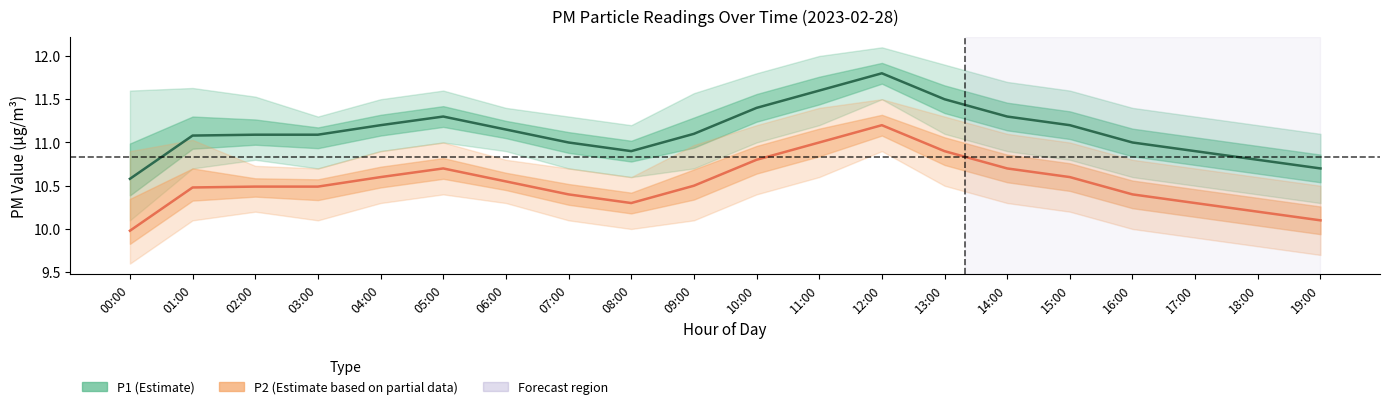

What is the label of the 10th point from the left?

09:00